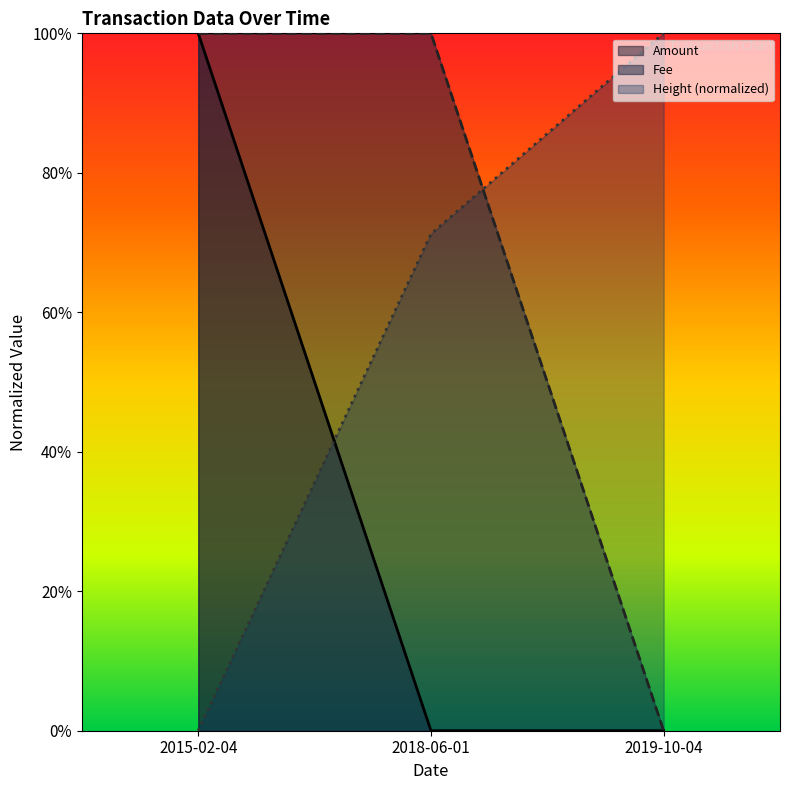

What are all the series names shown in the legend?

Amount, Fee, Height (normalized)